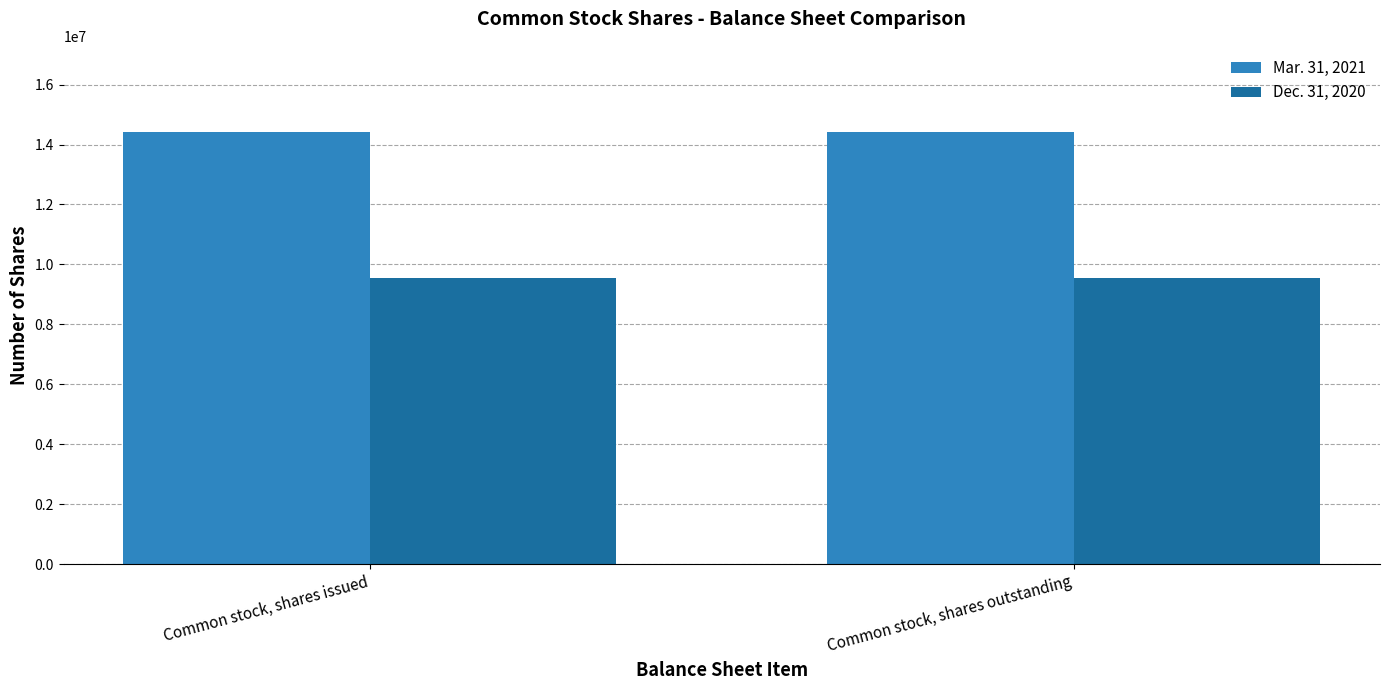

What is the label of the 1st bar from the right?

Common stock, shares outstanding